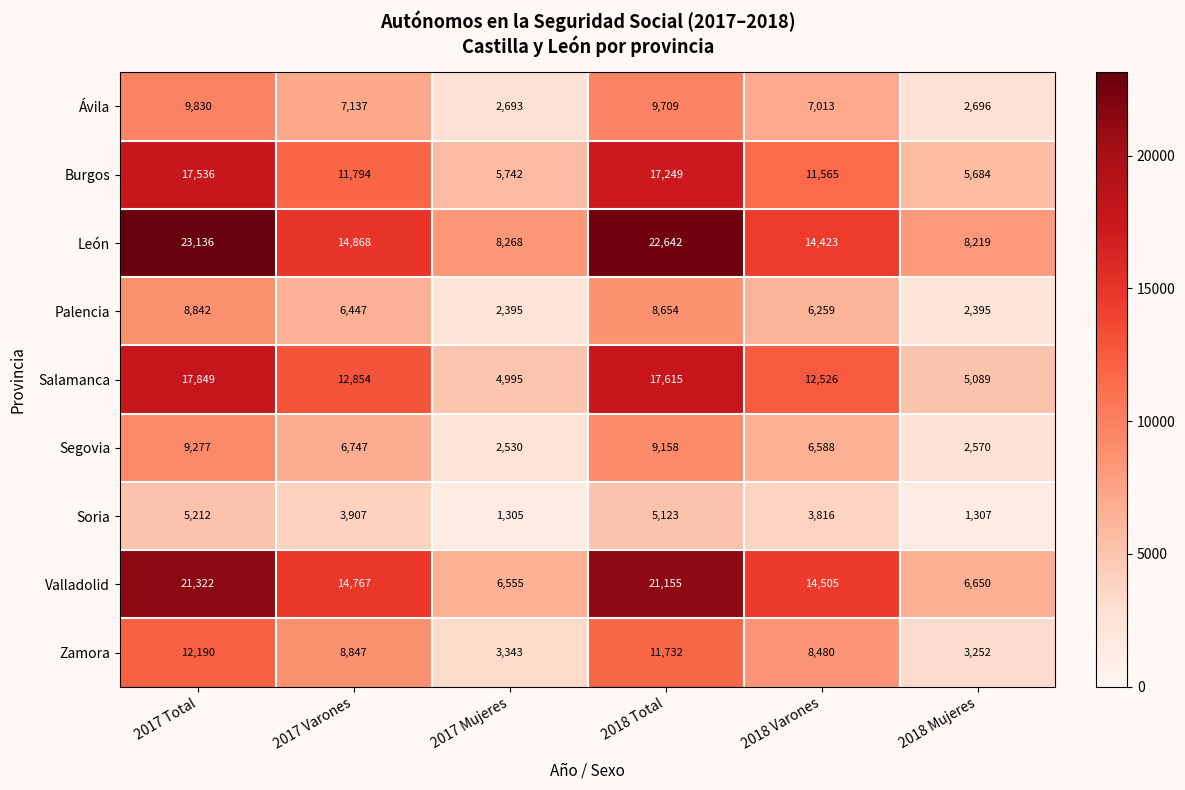

What is the maximum value for Segovia?

9277